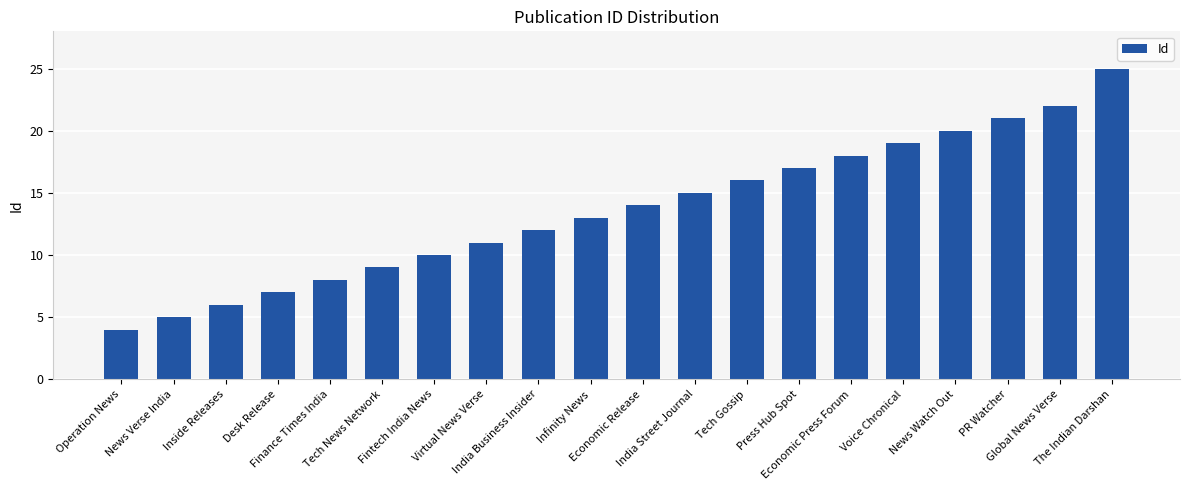

The chart shows a value of 11 at Virtual News Verse. True or false?

True